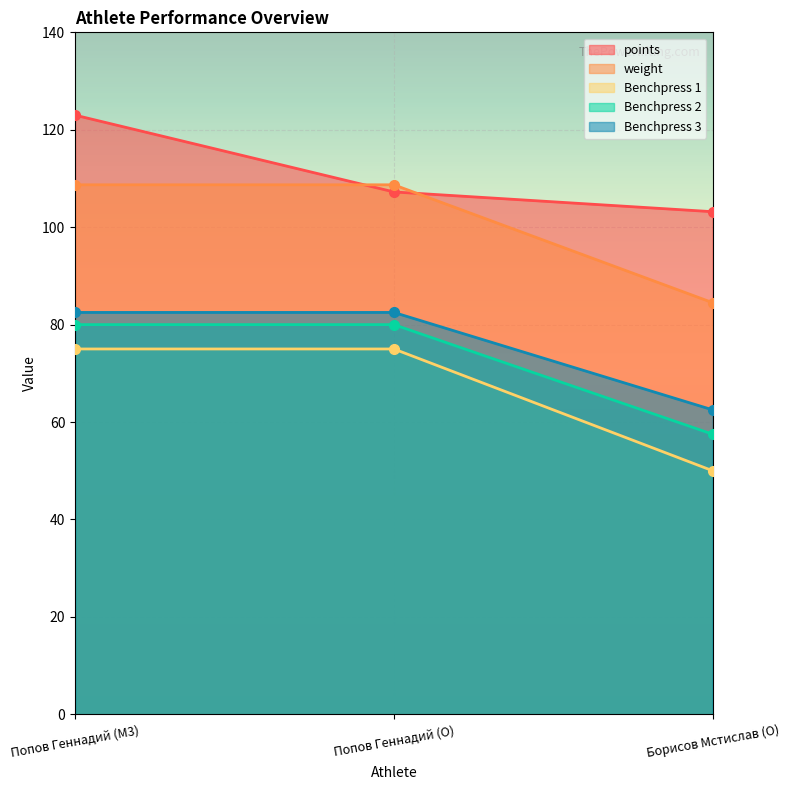

Reading left to right, list all the values displayed in this chart.

points: 123.0	107.2	103.2
weight: 108.7	108.7	84.5
Benchpress 1: 75.0	75.0	50.0
Benchpress 2: 80.0	80.0	57.5
Benchpress 3: 82.5	82.5	62.5